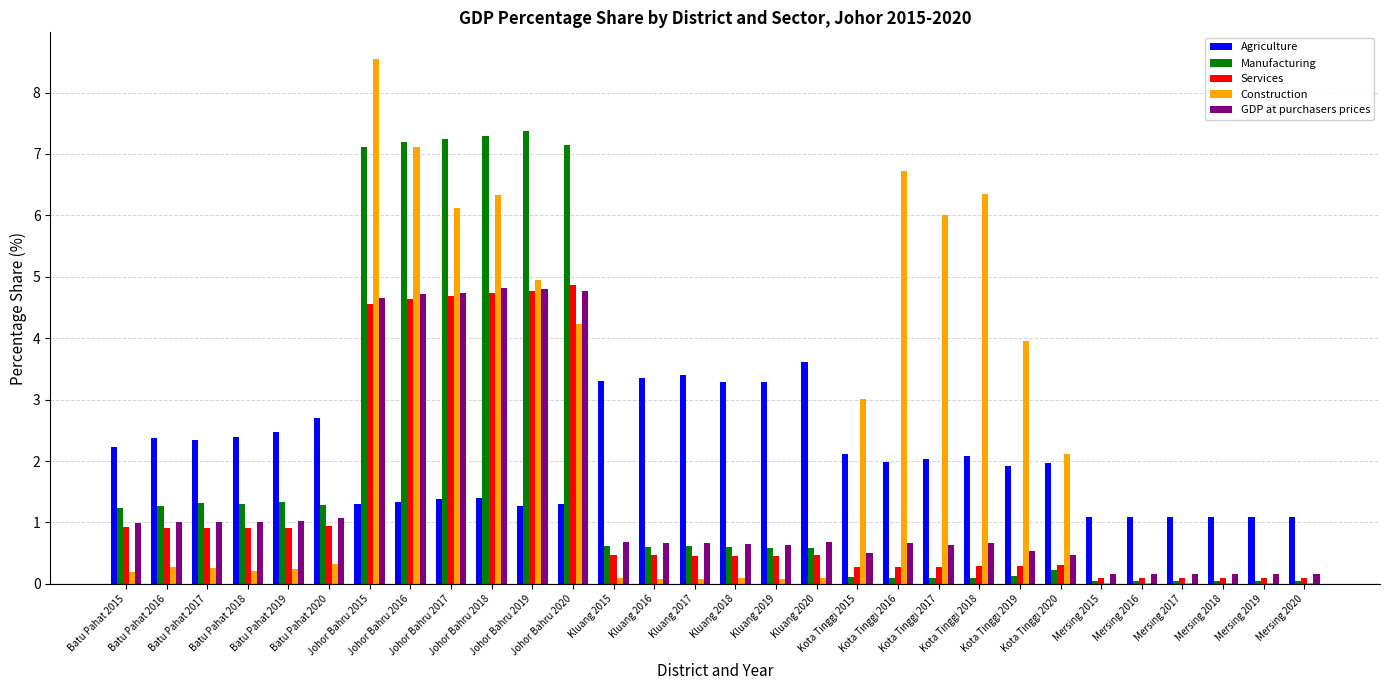

What is the maximum value shown in the chart?

8.6